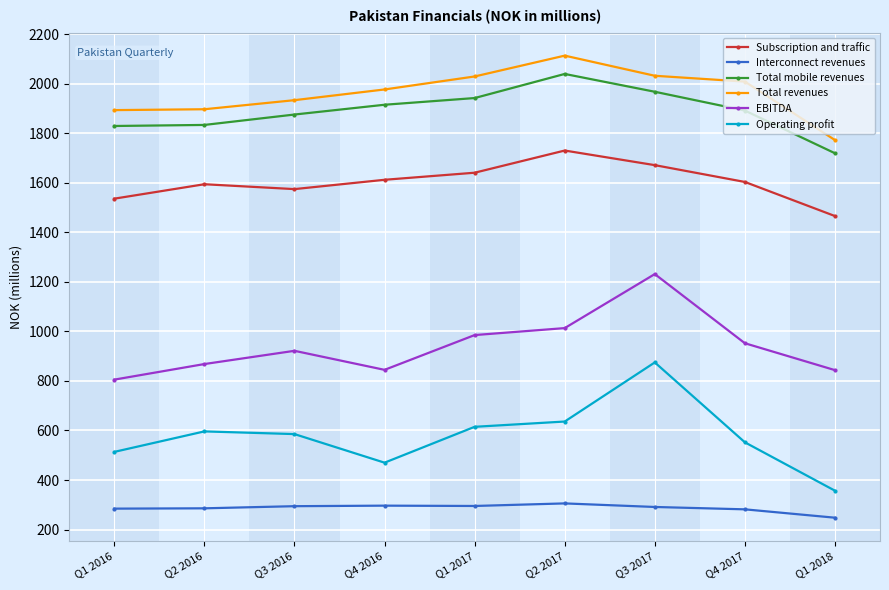

At which label does Operating profit reach its minimum?

Q1 2018